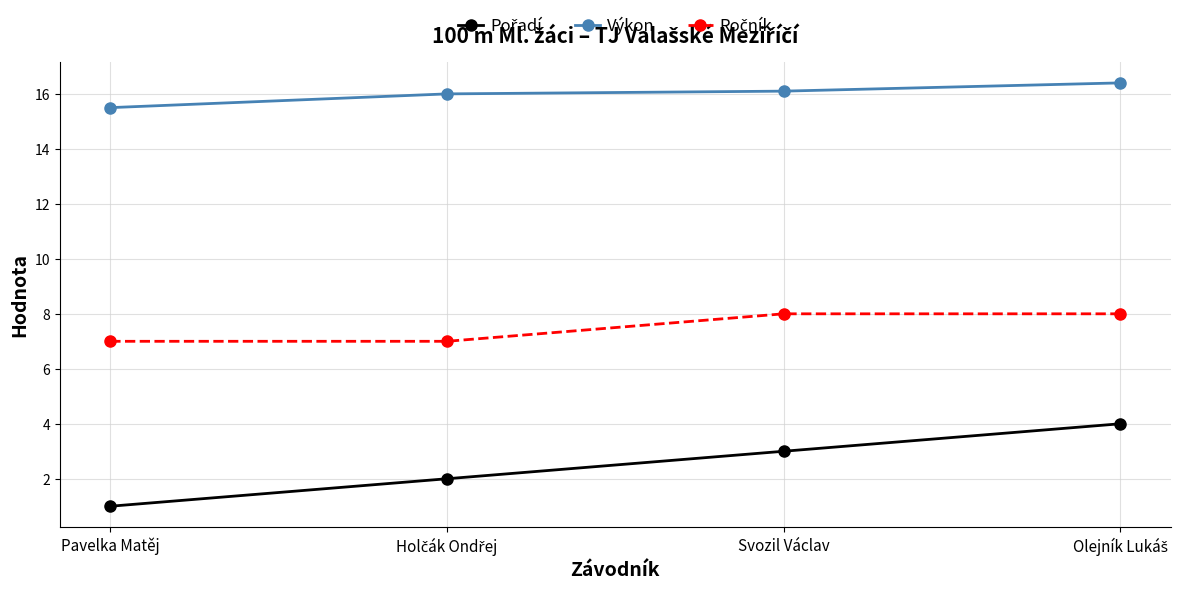

Read the Výkon value at Svozil Václav.

16.1